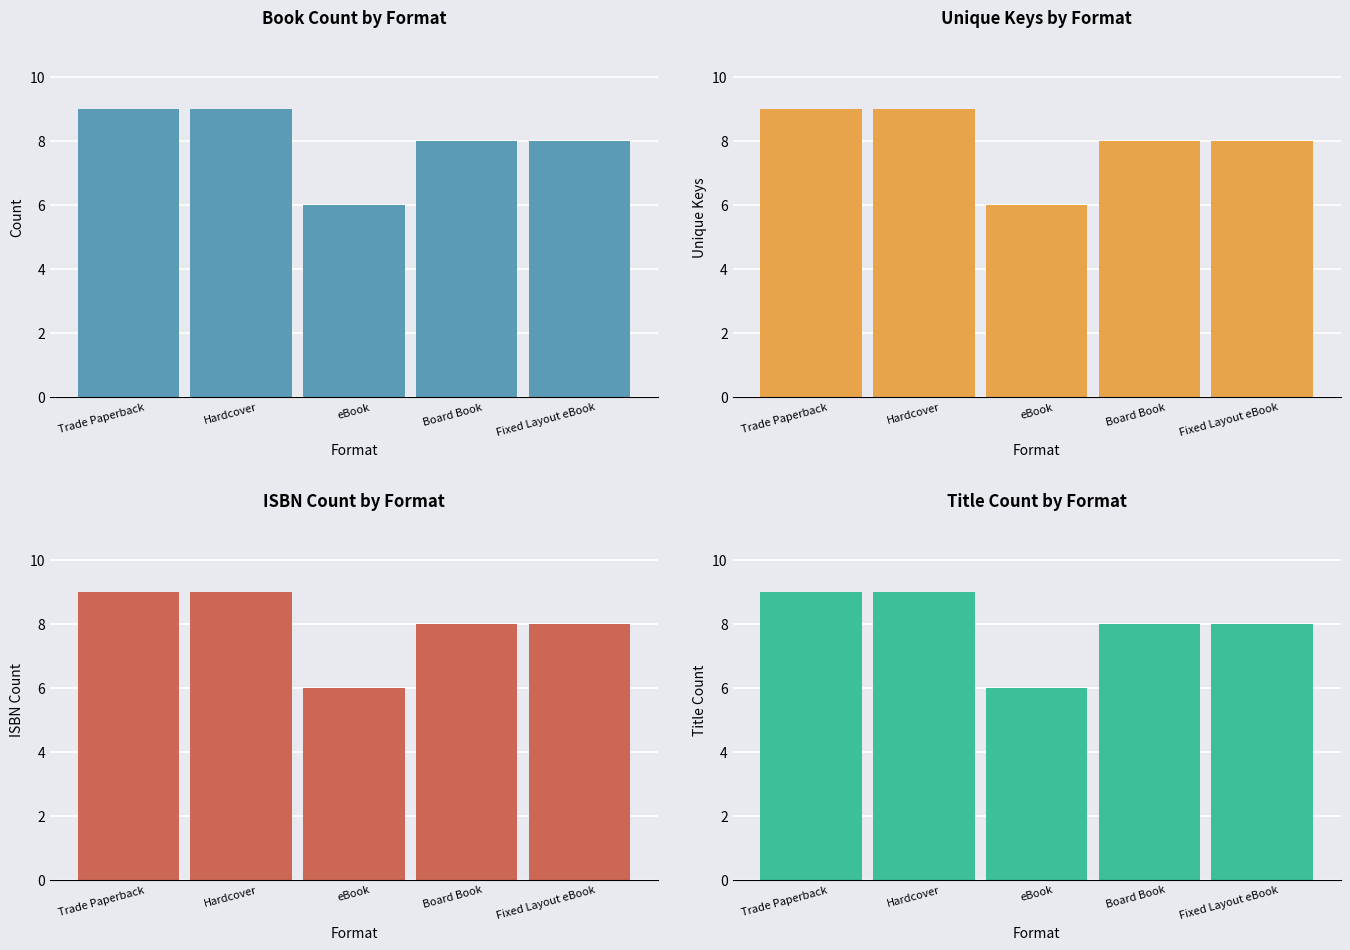

What value does the ISBN Count by Format series have at eBook?

6